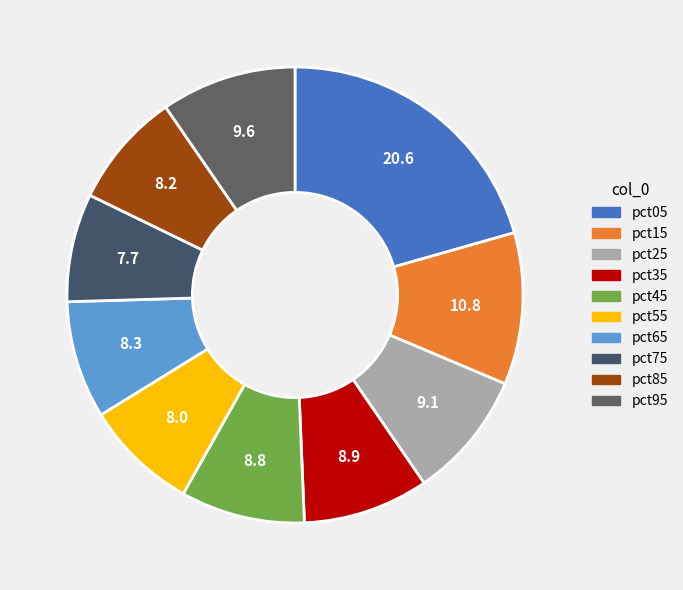

Which slice is the smallest?

pct75